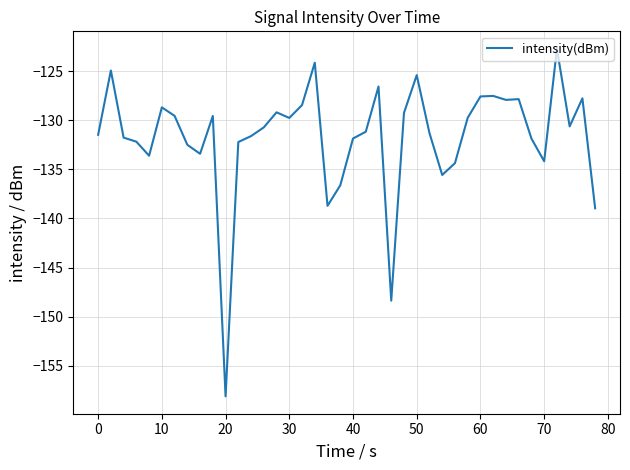

What is the difference between the maximum and minimum values?

35.4